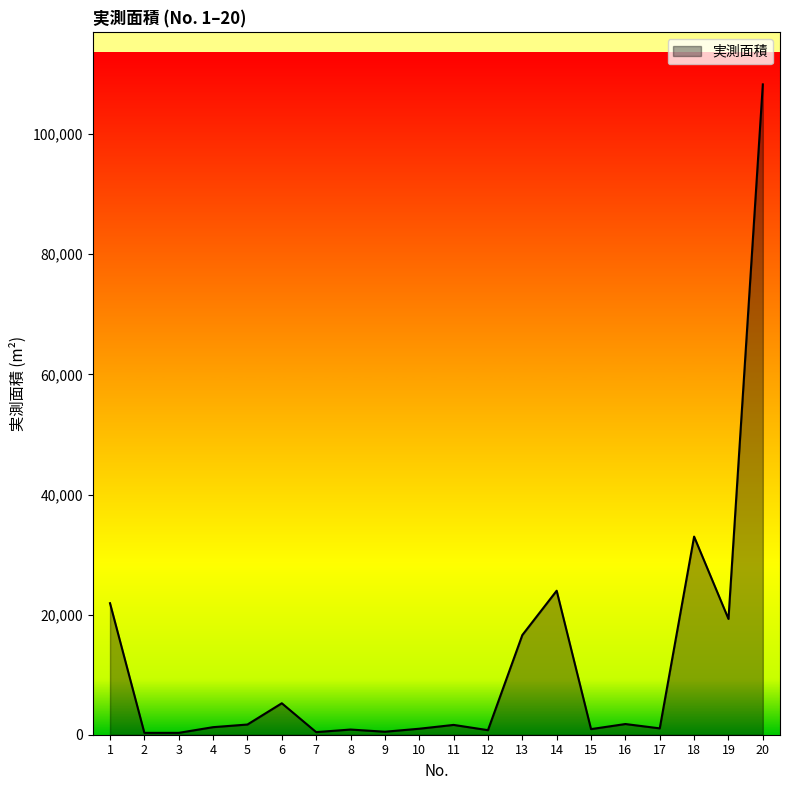

Where does the data first go above 1634?

1